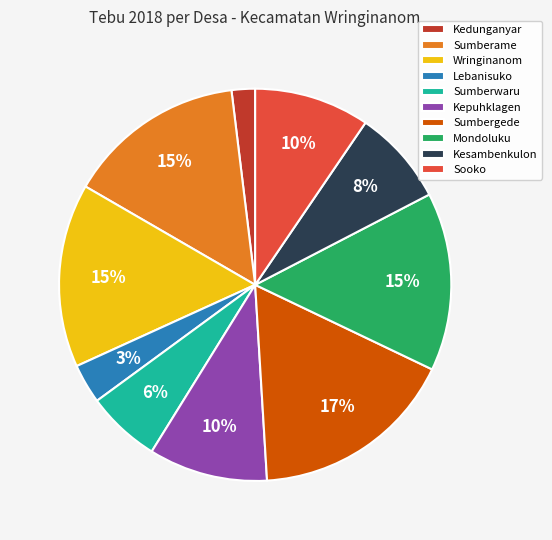

Does Wringinanom account for over 50% of the chart?

No